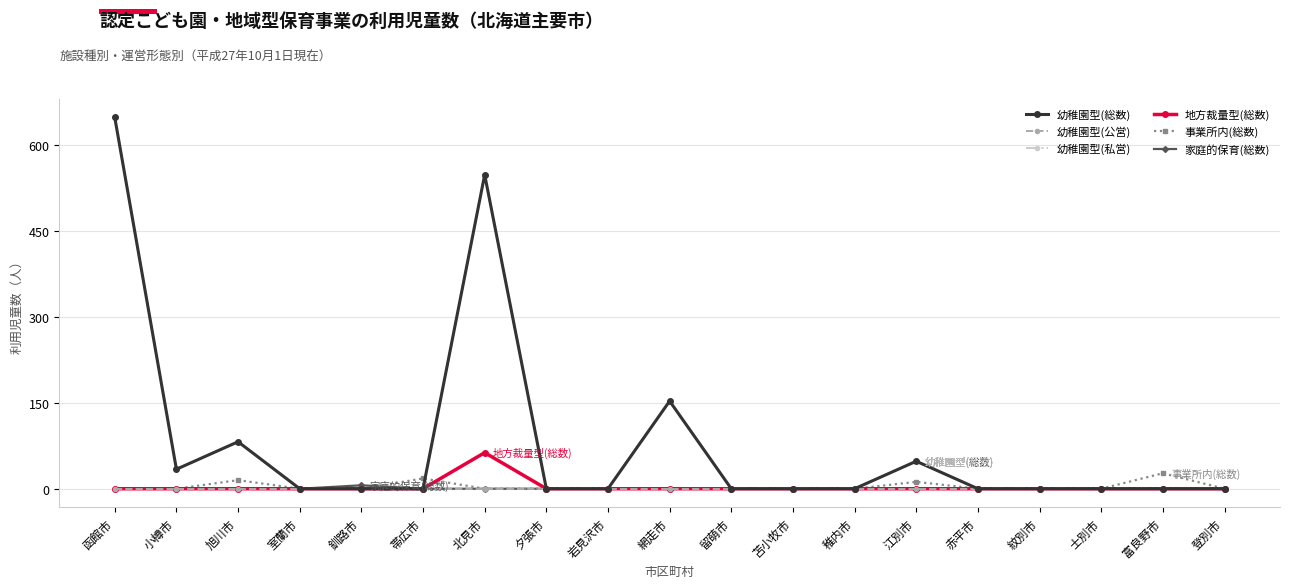

Is the value of 幼稚園型(総数) at 稚内市 greater than the value of 家庭的保育(総数) at 釧路市?

No